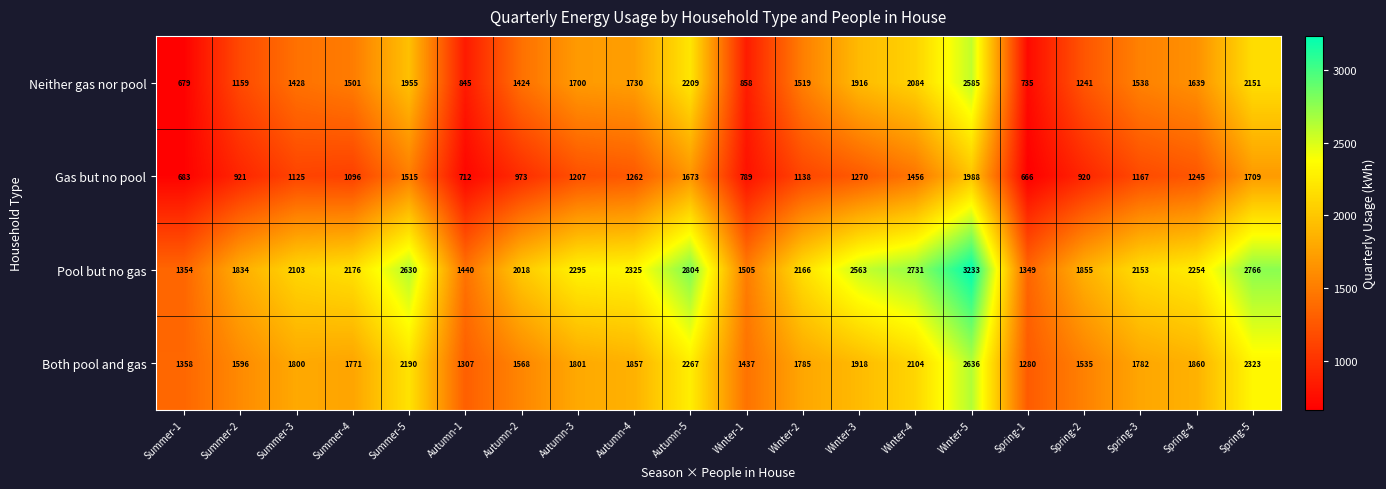

What is the minimum value shown in the chart?

666